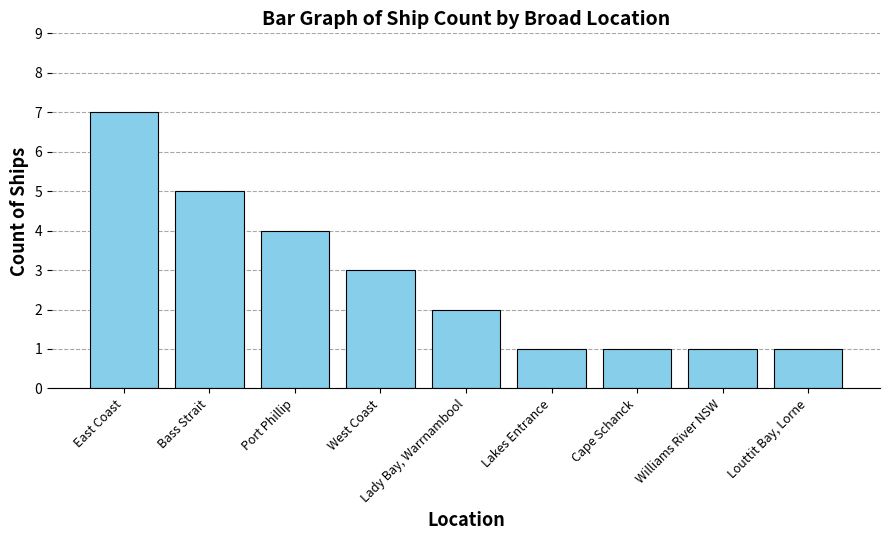

Which label corresponds to the largest value in the chart?

East Coast